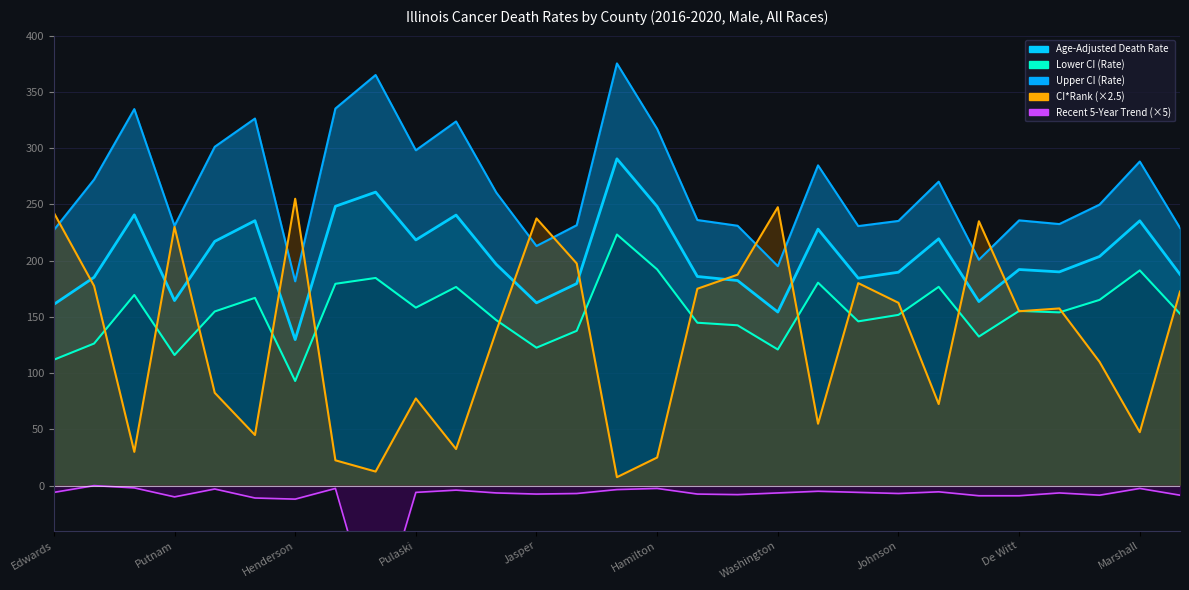

What is the minimum value for CI*Rank (×2.5)?

7.5